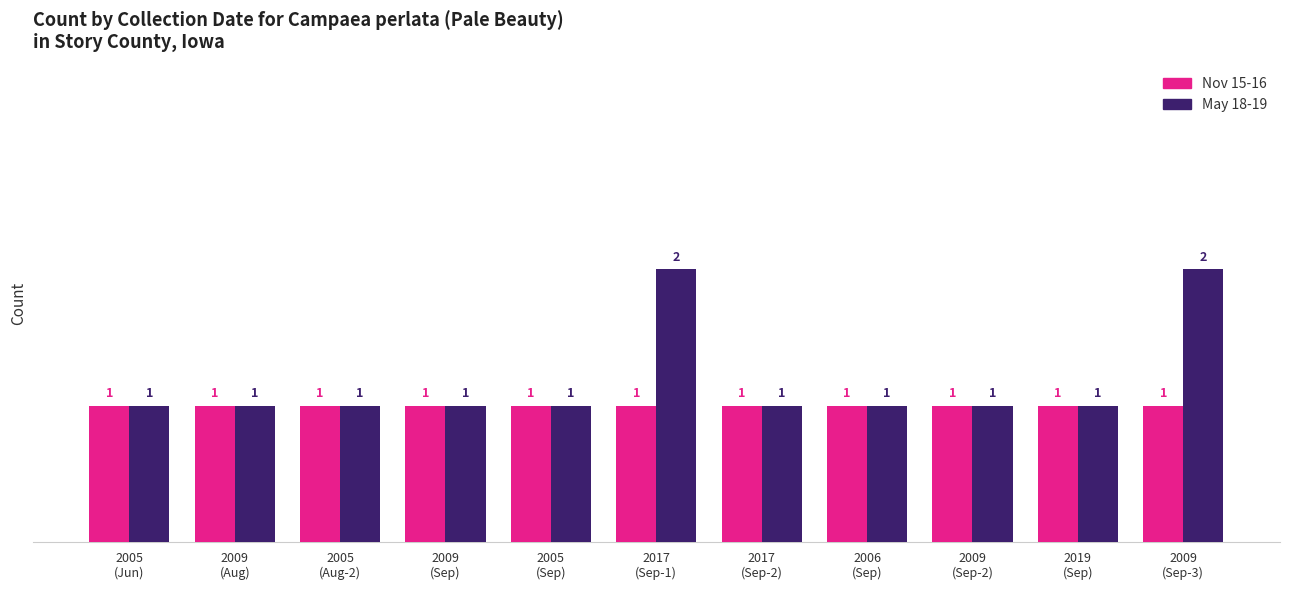

What is the minimum value for Nov 15-16?

1